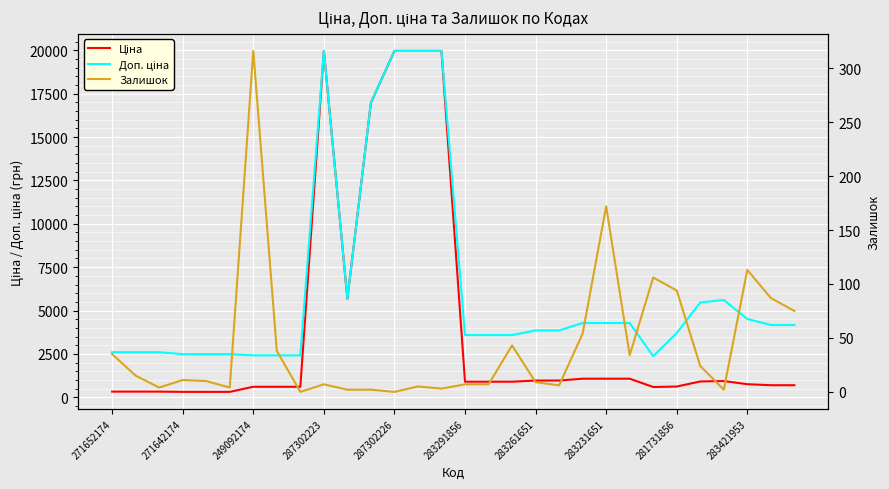

What are all the series names shown in the legend?

Ціна, Доп. ціна, Залишок